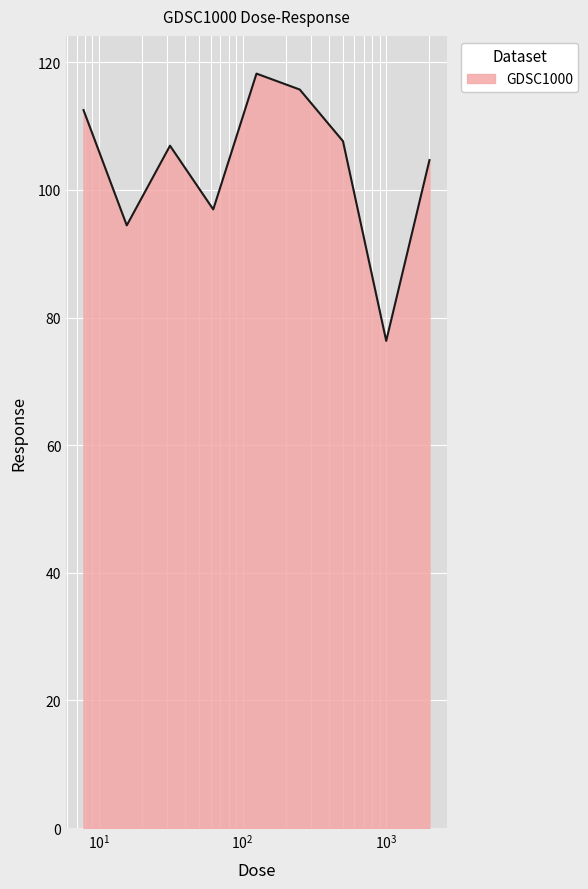

What is the maximum value shown in the chart?

118.2